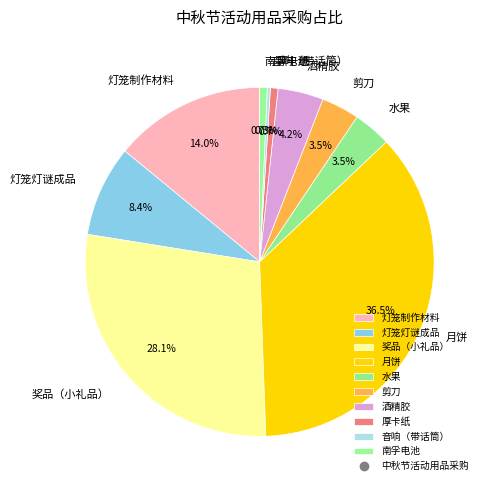

Between 剪刀 and 月饼, which is larger?

月饼